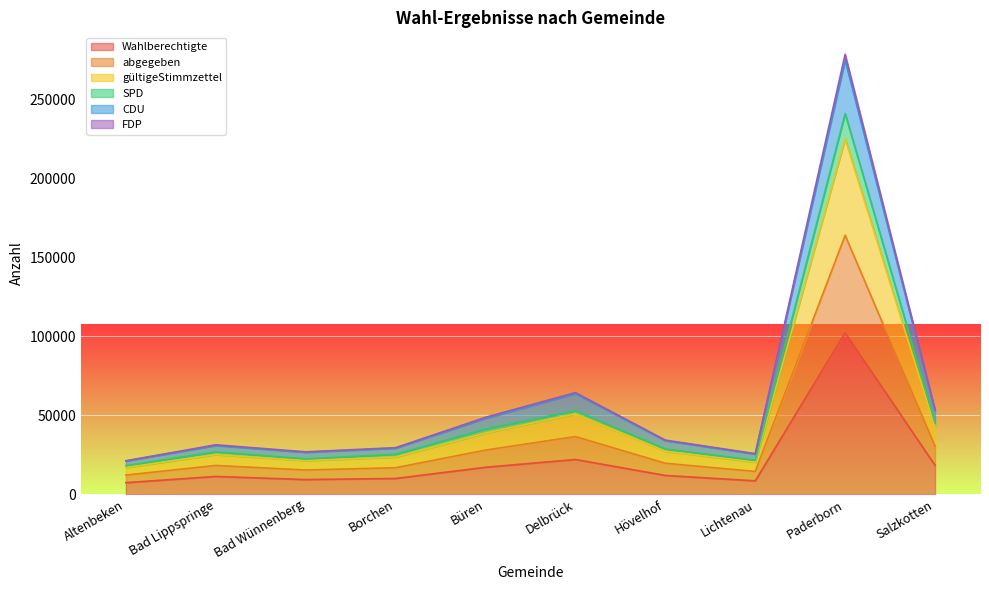

True or false: CDU has a value of 26120 at Altenbeken.

False